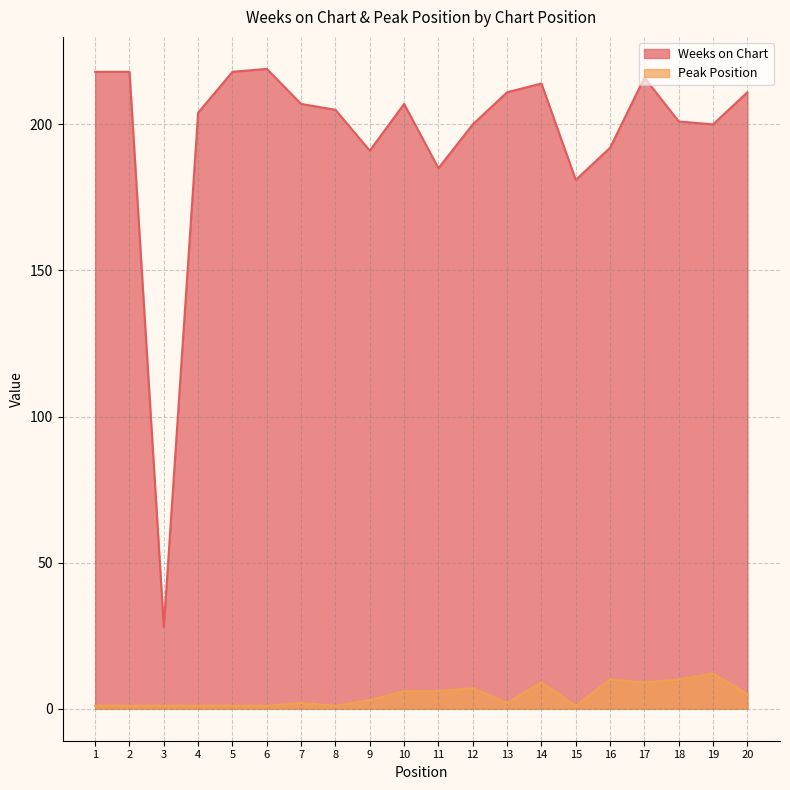

How many values in the Weeks on Chart series exceed 207?

8